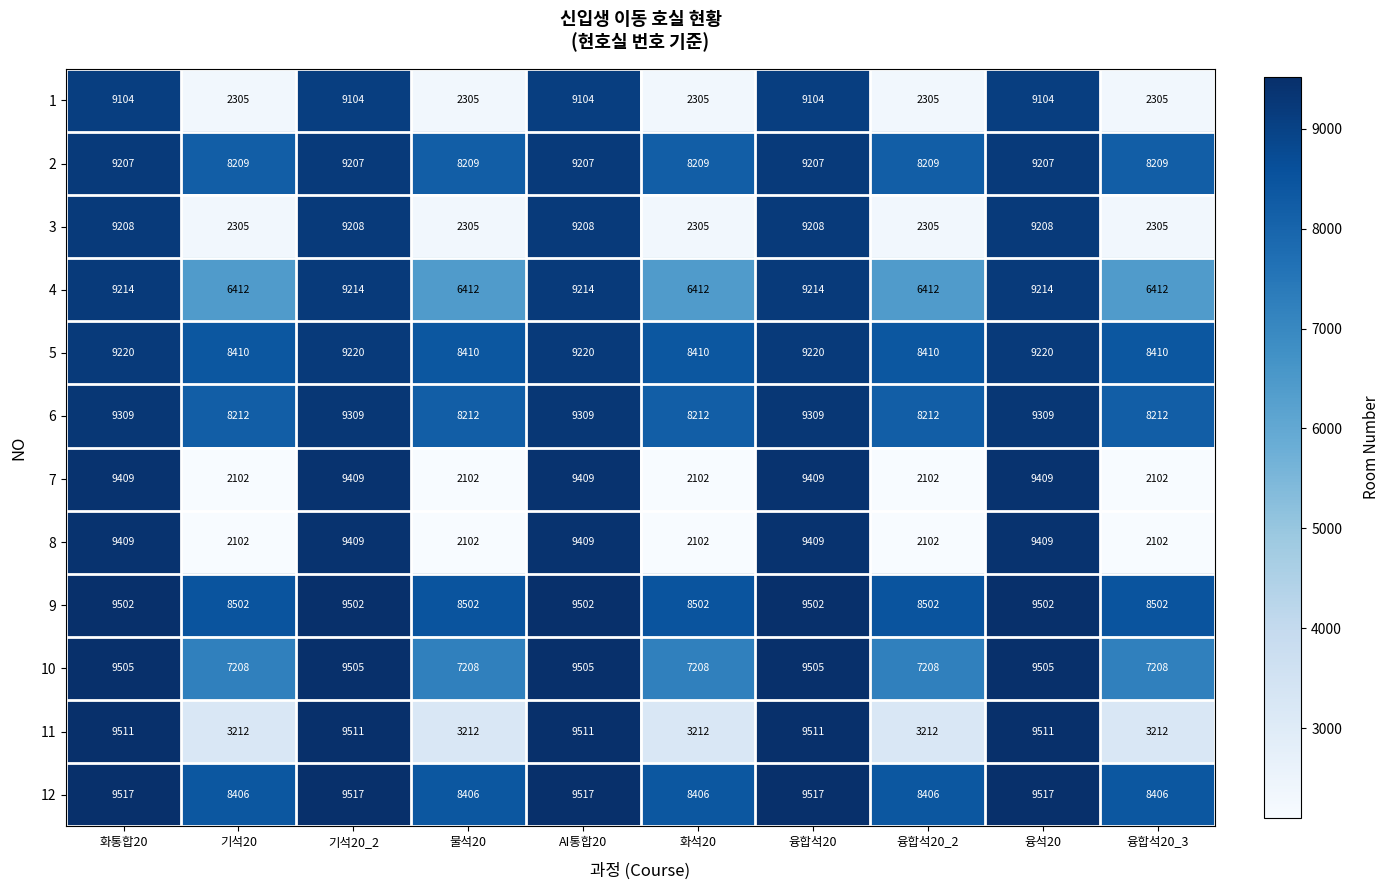

What is the lowest value of the 7 series?

2102